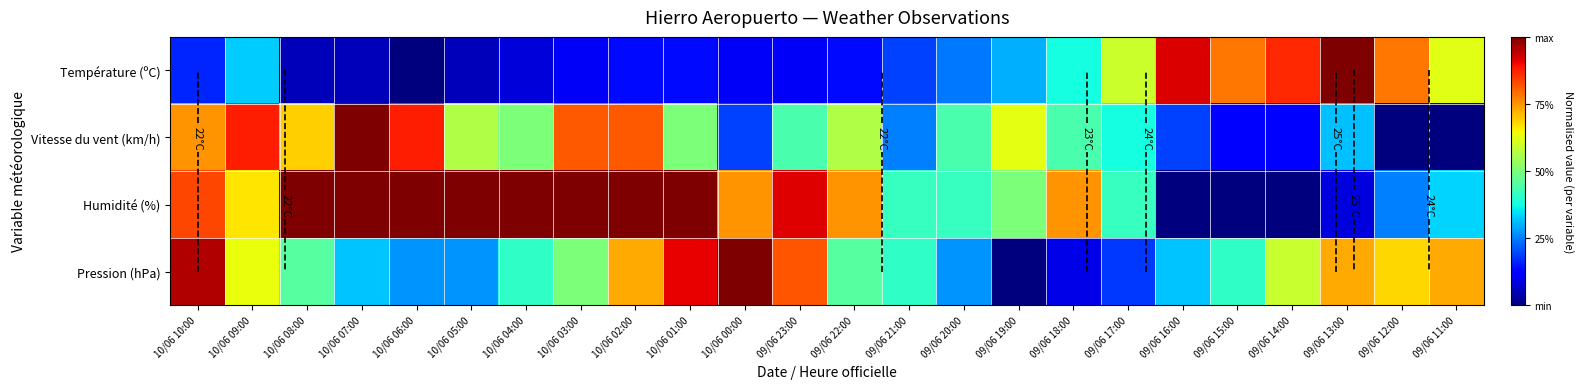

At 09/06 19:00, list the series in order from smallest to largest.

Pression (hPa), Température (ºC), Humidité (%), Vitesse du vent (km/h)